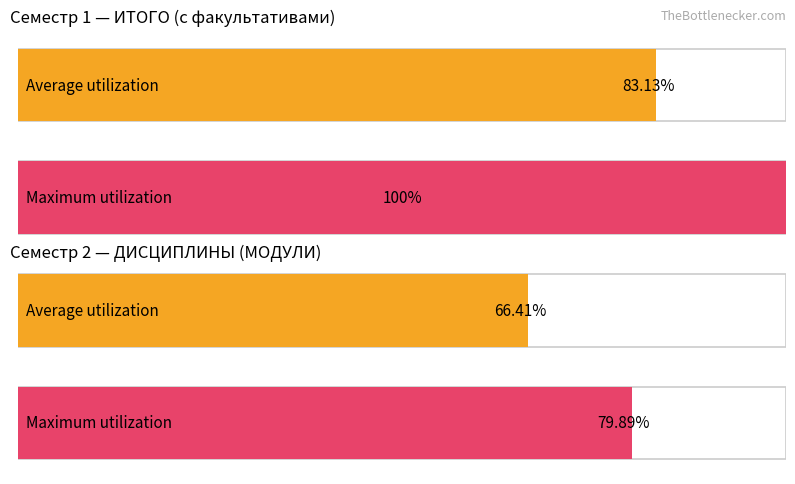

At which category is the sum across all series the highest?

ИТОГО (с факультативами)